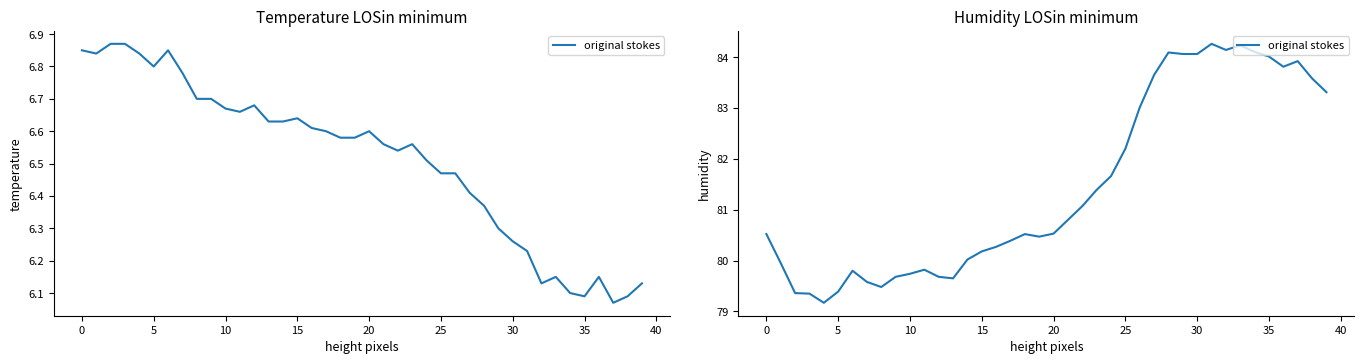

At which label is the value closest to 81?

22